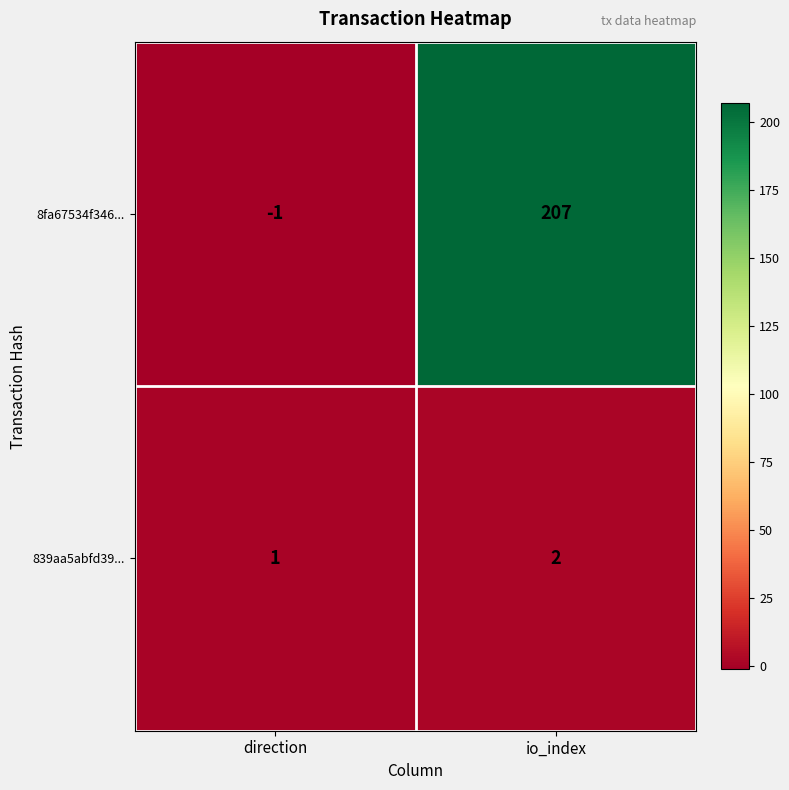

Rank the series by their maximum value, from lowest to highest.

839aa5abfd39..., 8fa67534f346...